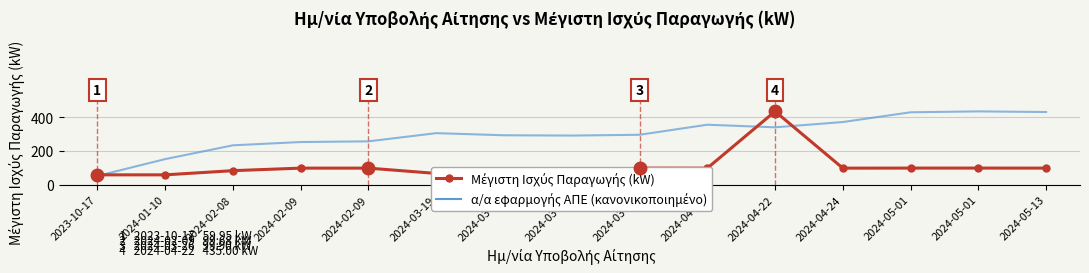

At which label does α/α εφαρμογής ΑΠΕ (κανονικοποιημένο) first exceed 296?

2024-03-19